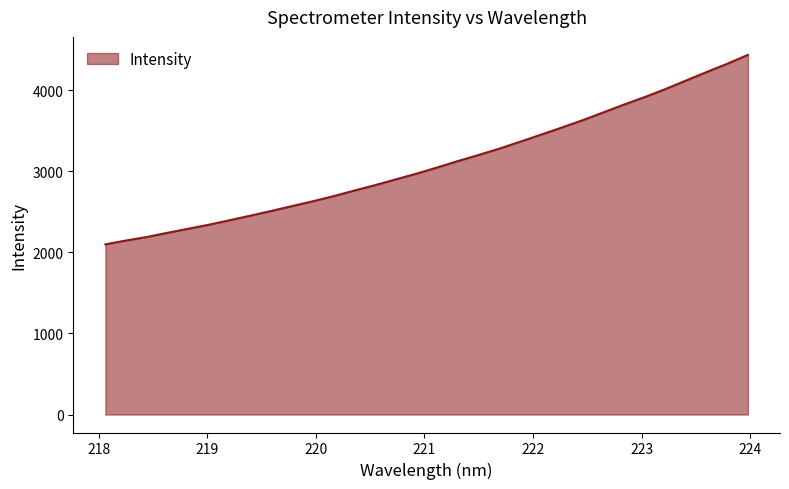

How many values exceed 3049?

16